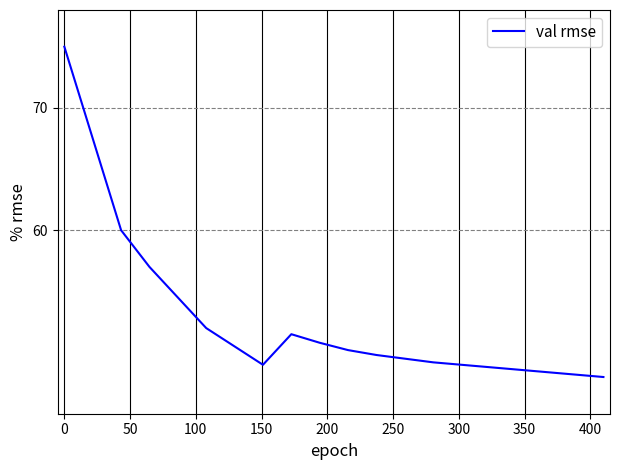

How many lines are shown in the chart?

1